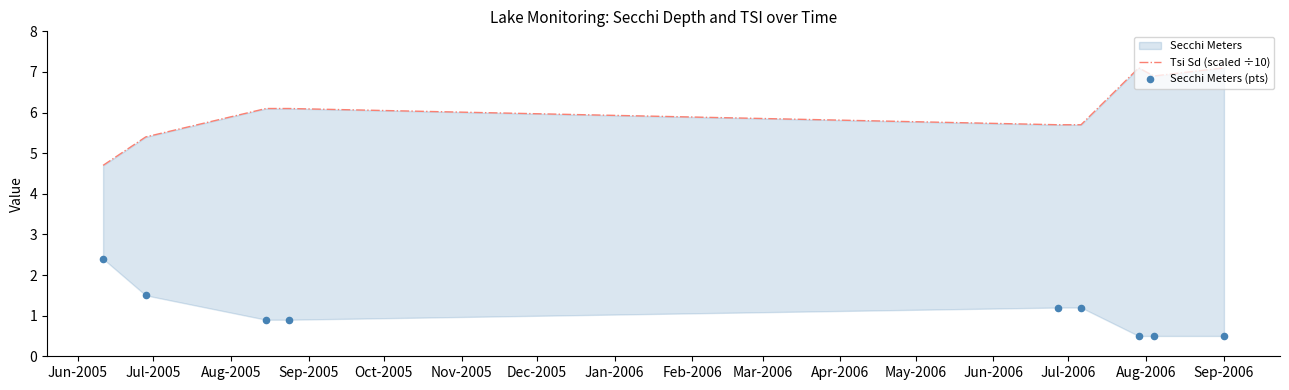

Which series reaches the minimum Y coordinate?

Secchi Meters (pts)